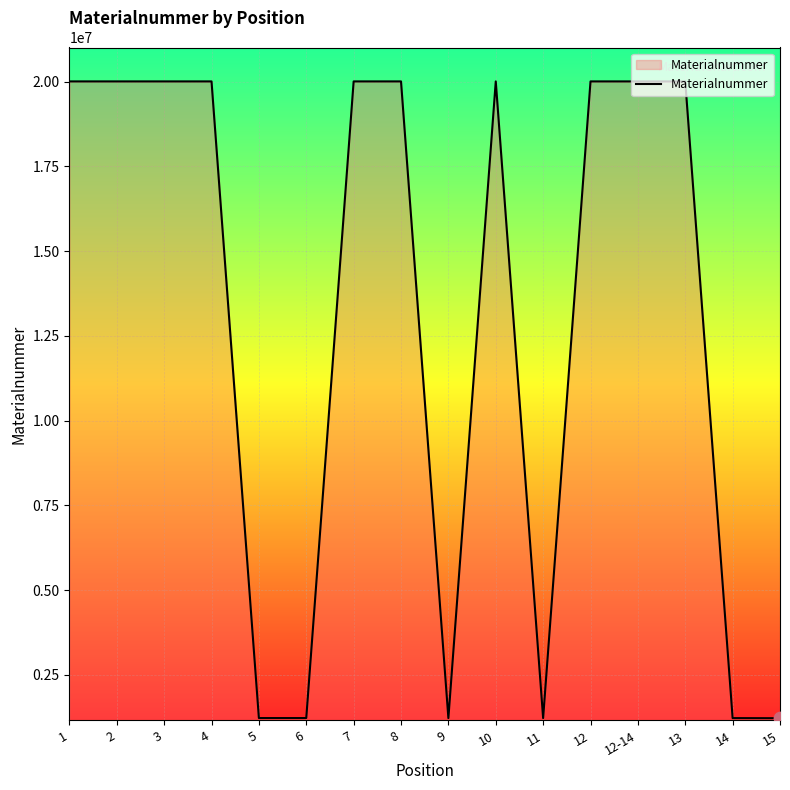

What is the change in value from 10 to 14?

-18779442